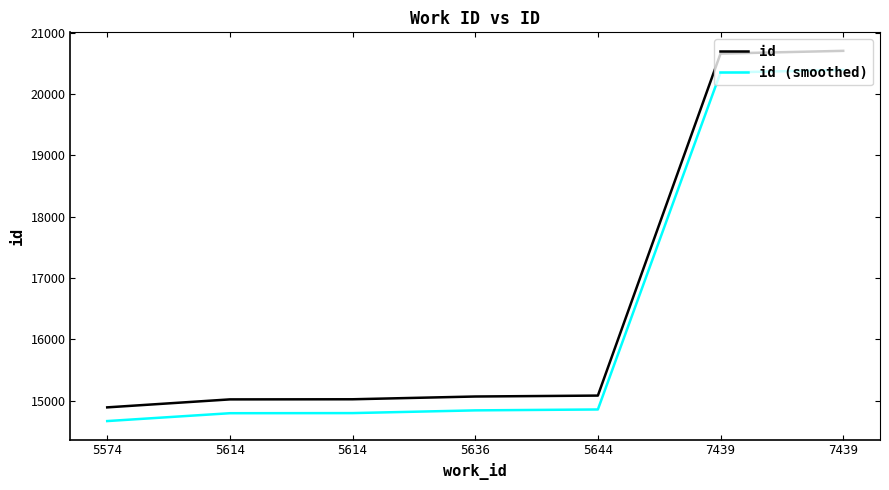

Read the id (smoothed) value at 7439.

20348.1